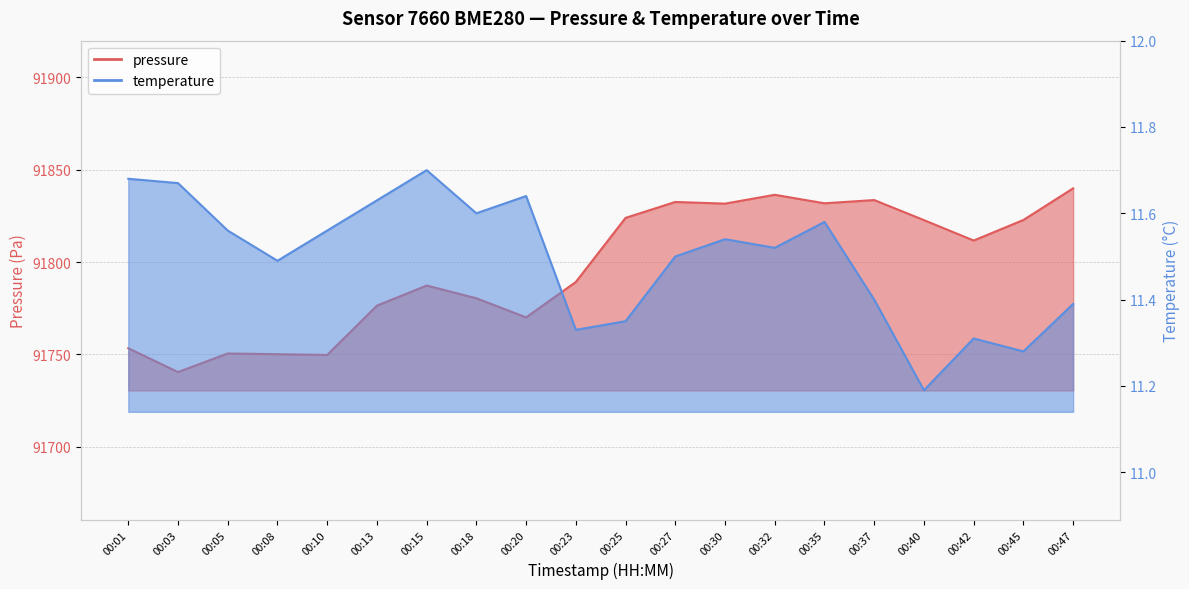

Where is the first local minimum for pressure?

00:03